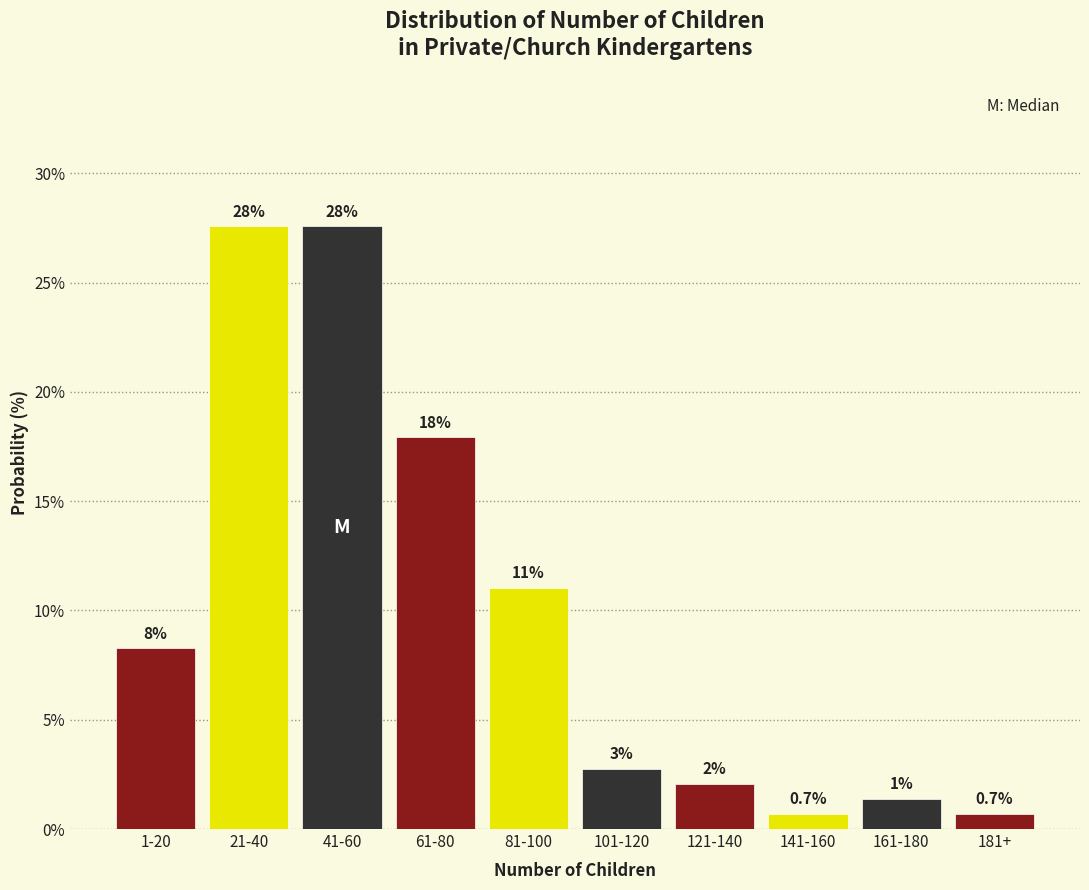

Does the chart contain any negative values?

No